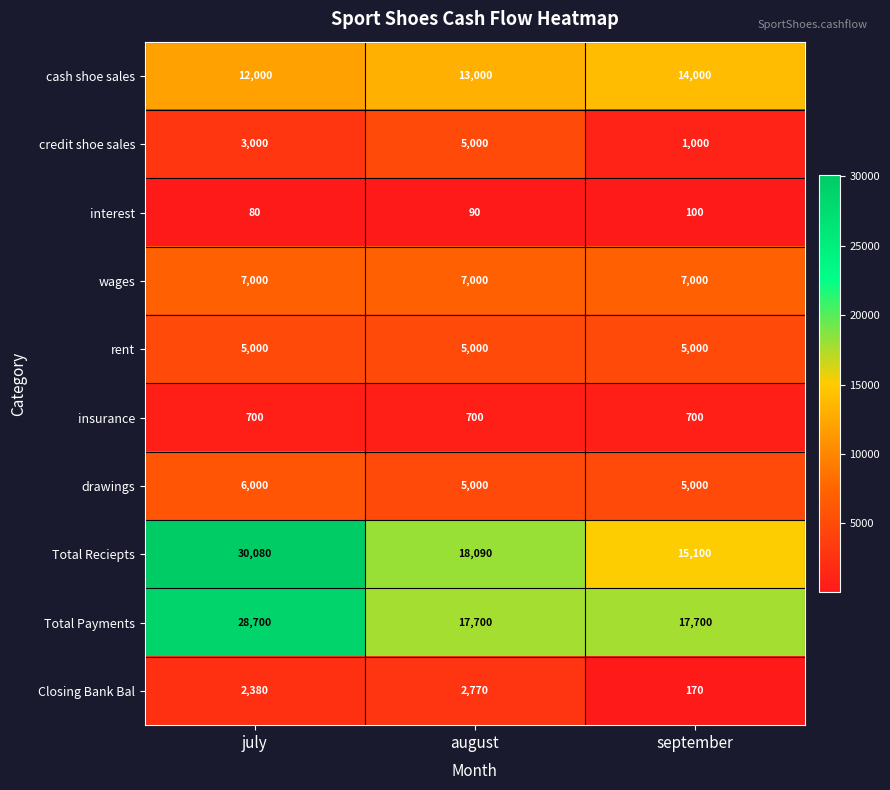

How many categories are shown in the chart?

3